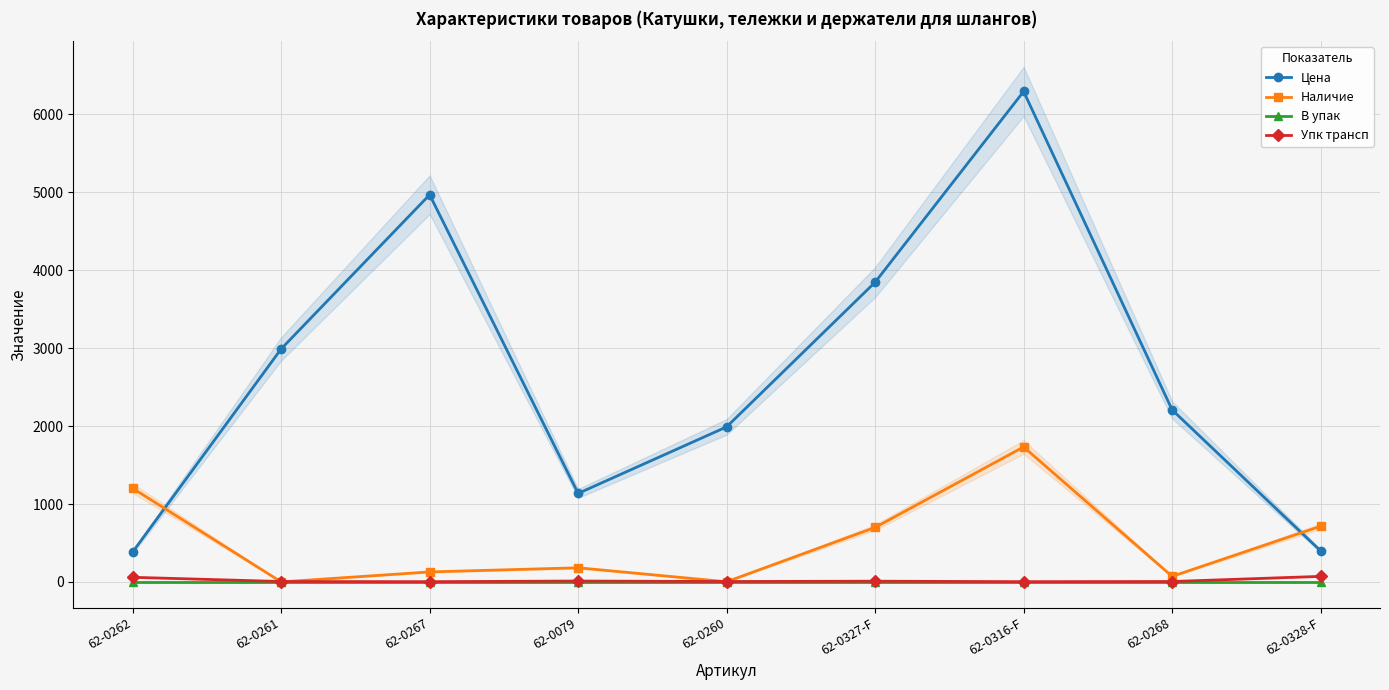

What is the label of the 8th point from the left?

62-0268